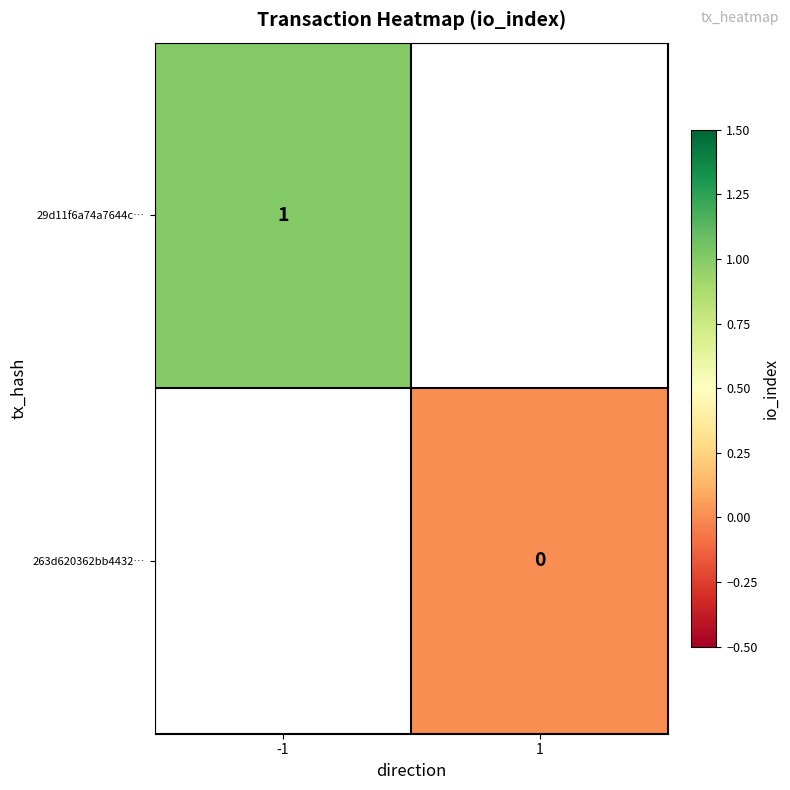

True or false: 29d11f6a74a7644c… has a value of 2 at -1.

False